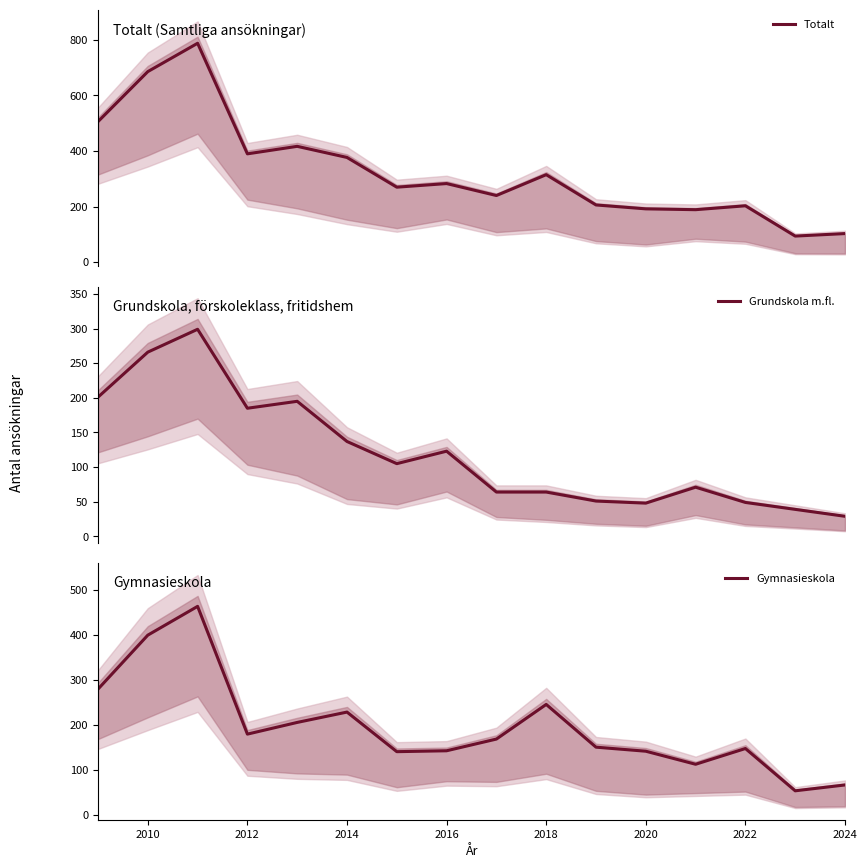

What is the greatest value displayed?

788